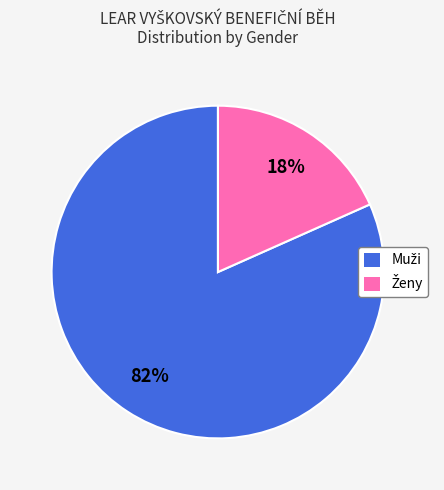

To the nearest percent, what is the average slice percentage?

50%